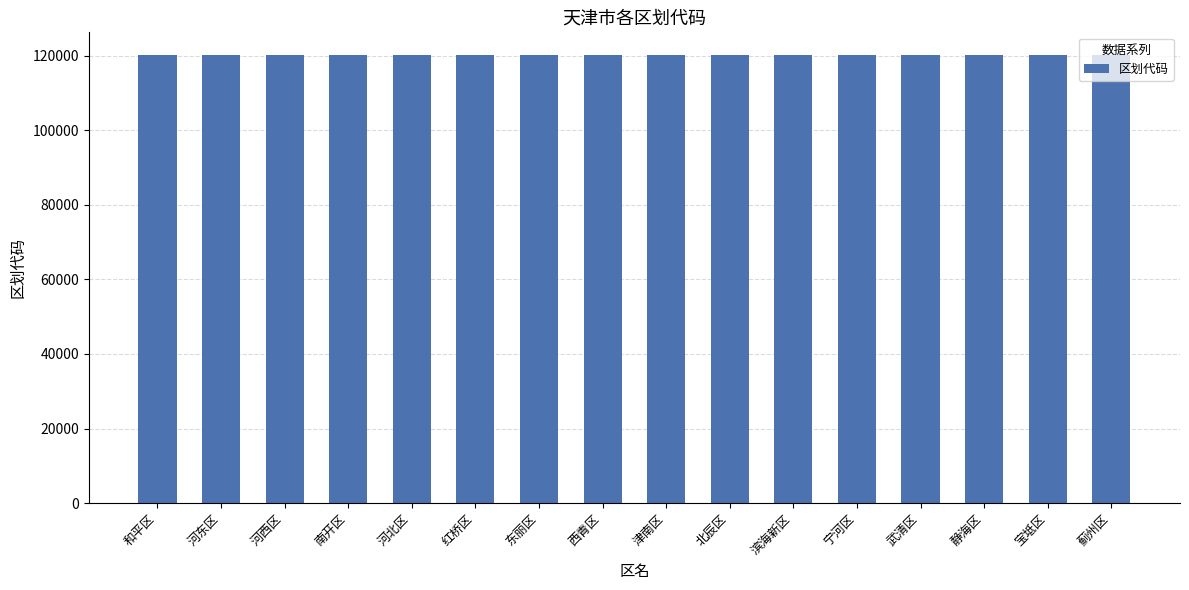

What is the sum of all values?

1922298